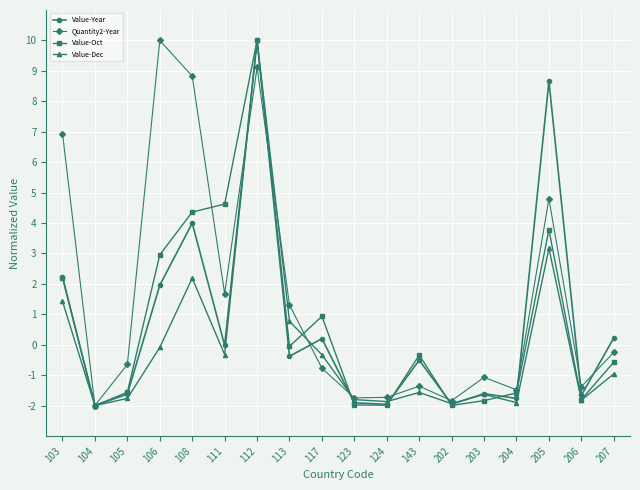

How many data points in Value-Dec are above 0?

5